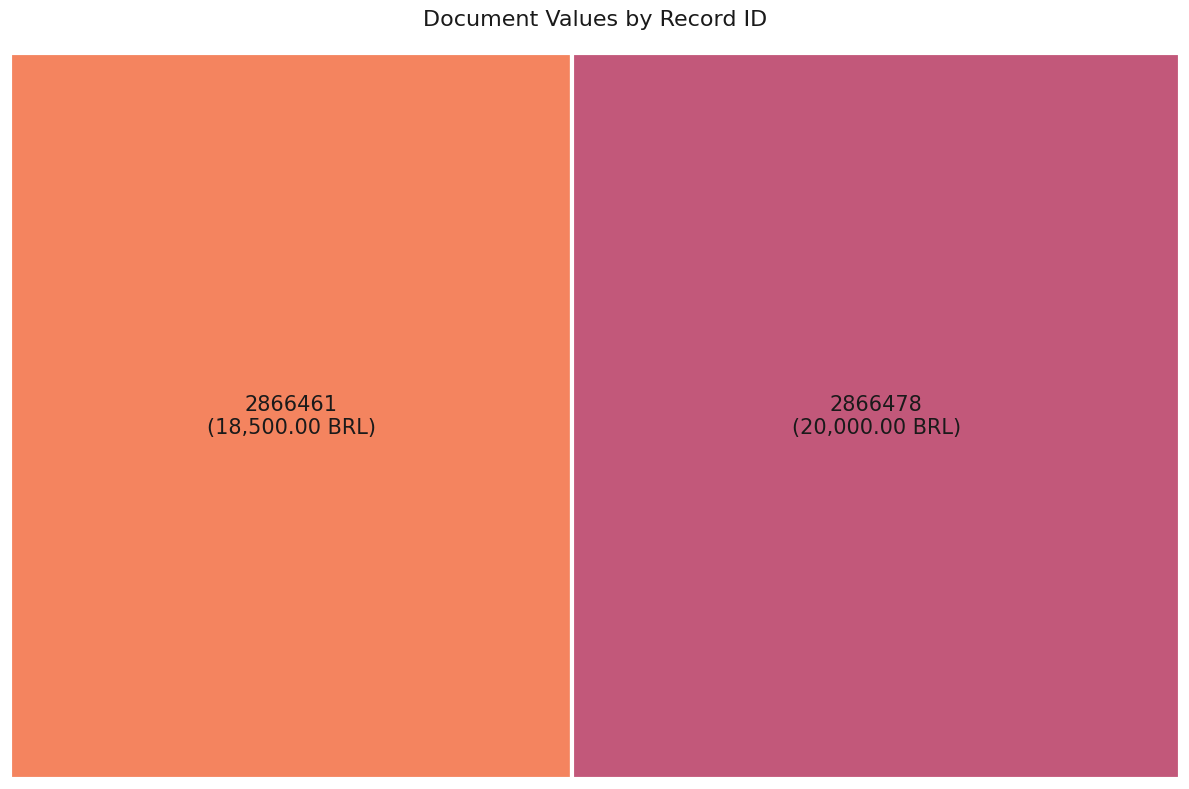

What is the smallest slice in the pie chart?

2866461